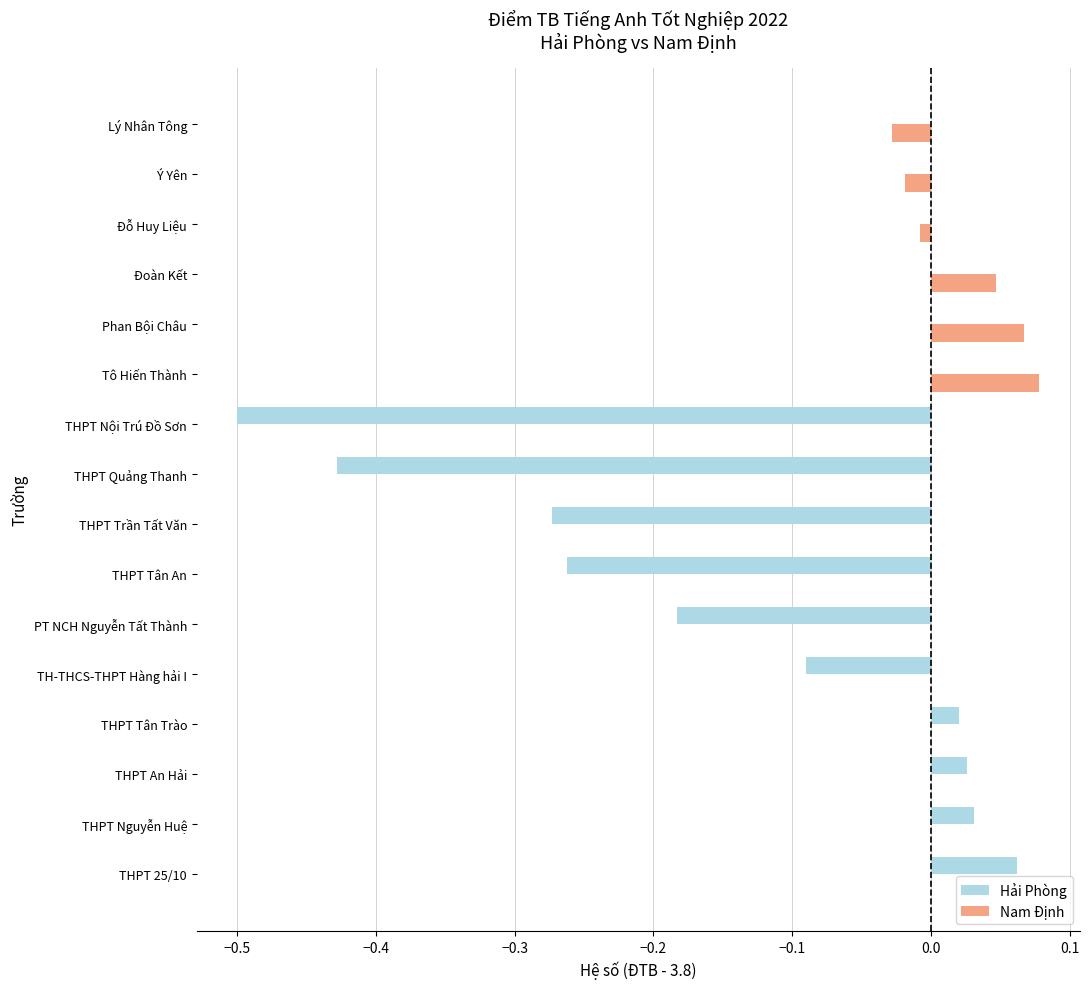

Which series has the largest range (max minus min)?

Hải Phòng